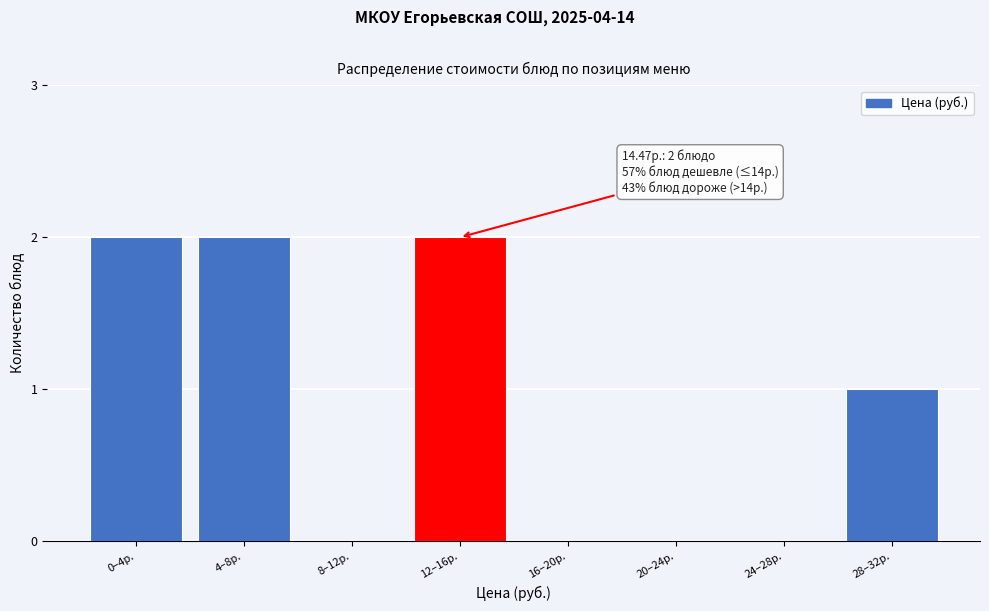

Reading left to right, transcribe all the data shown in this chart.

0–4р.=2	4–8р.=2	8–12р.=0	12–16р.=2	16–20р.=0	20–24р.=0	24–28р.=0	28–32р.=1